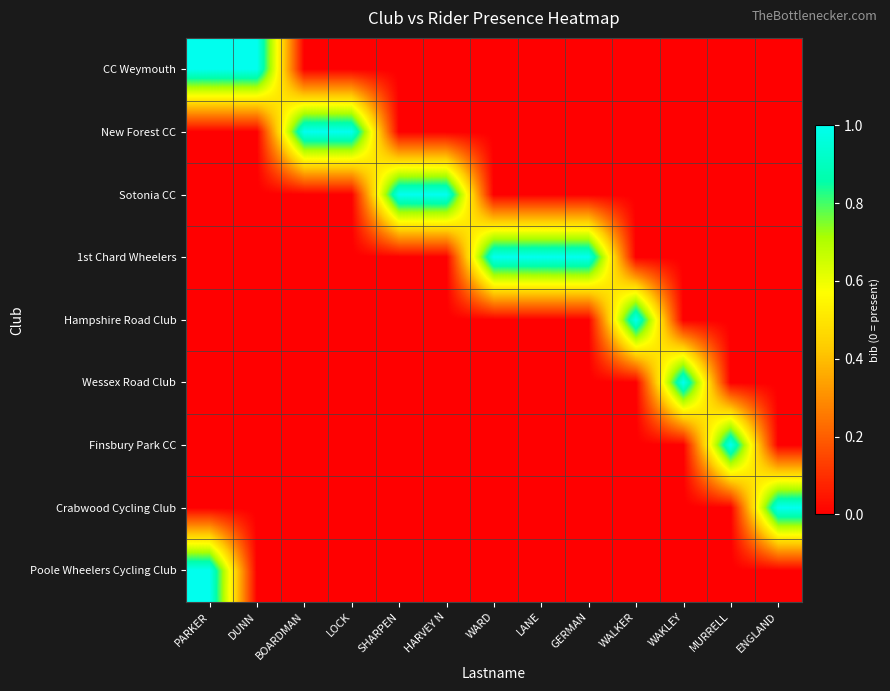

At SHARPEN, list the series in order from largest to smallest.

Sotonia CC, CC Weymouth, New Forest CC, 1st Chard Wheelers, Hampshire Road Club, Wessex Road Club, Finsbury Park CC, Crabwood Cycling Club, Poole Wheelers Cycling Club